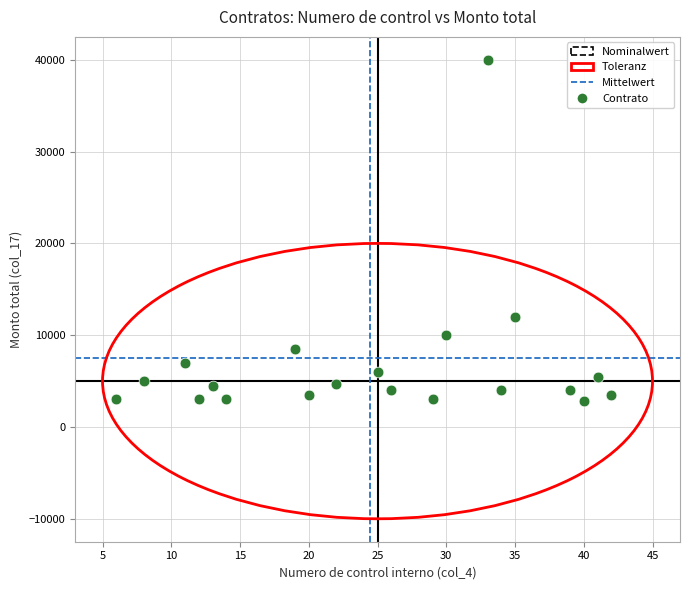

What Y value in the scatter plot is closest to 21400?

12000